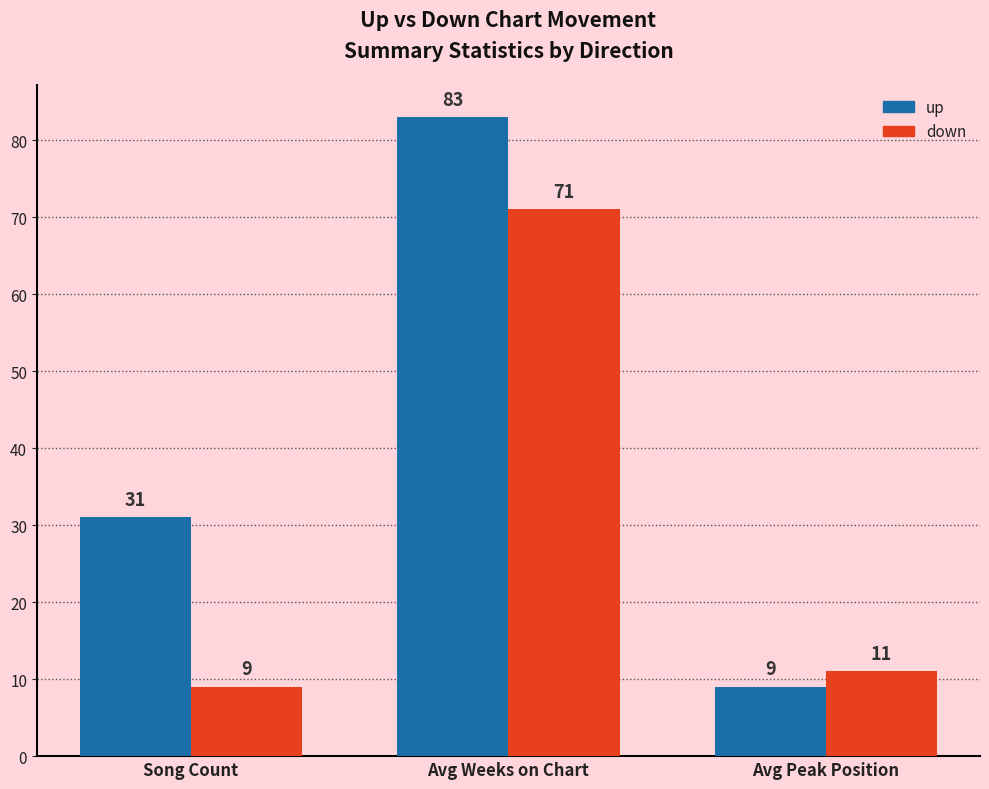

The down series shows 11 at Avg Peak Position. True or false?

True